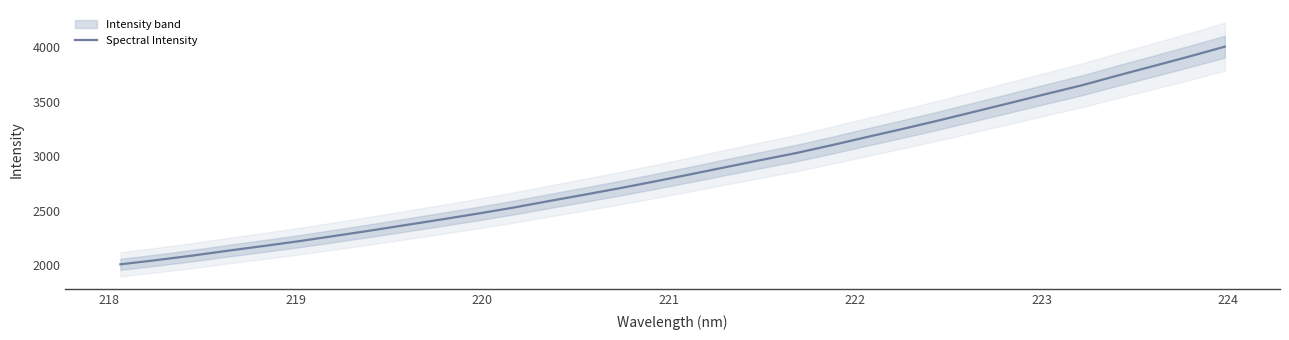

What is the minimum value for Spectral Intensity?

2009.4